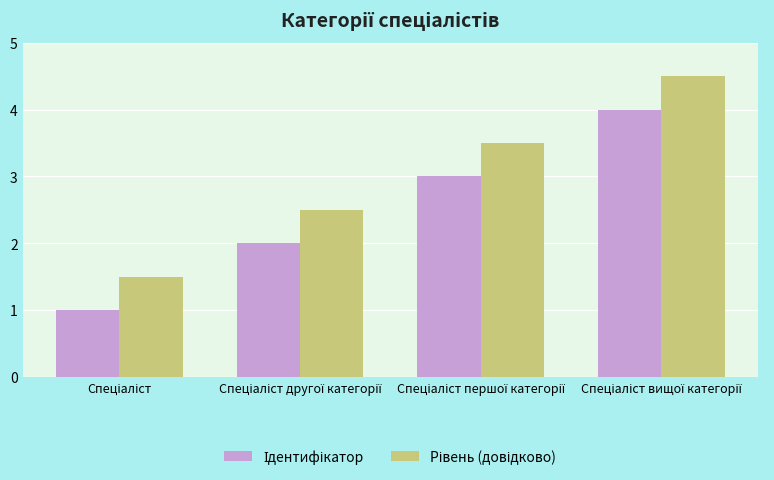

What is the label of the 3rd bar from the right?

Спеціаліст другої категорії